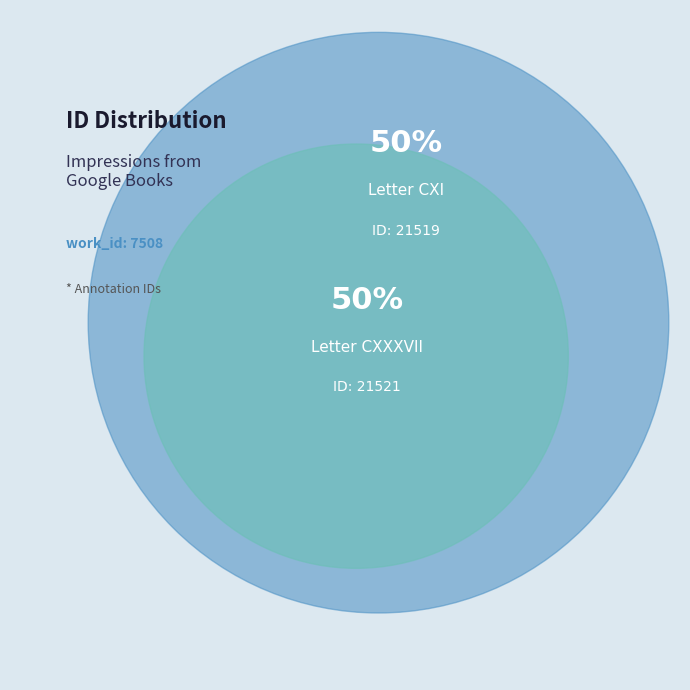

To the nearest percent, what is the combined percentage of Letter CXI and Letter CXXXVII?

100%